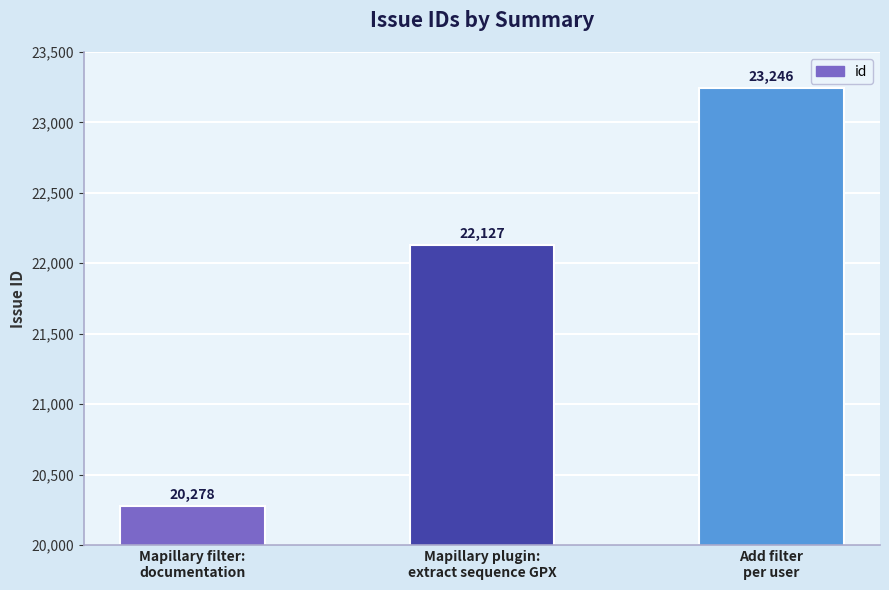

What is the average value?

21884